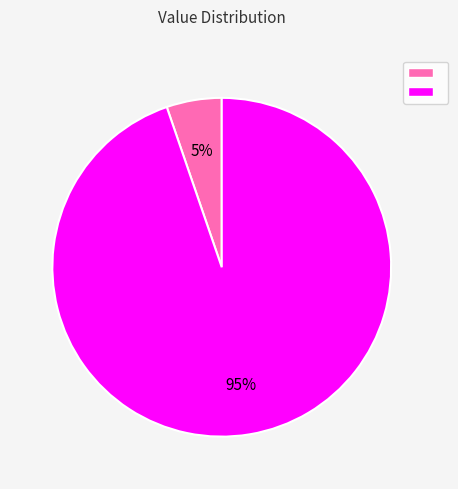

To the nearest percent, what is the average slice percentage?

50%